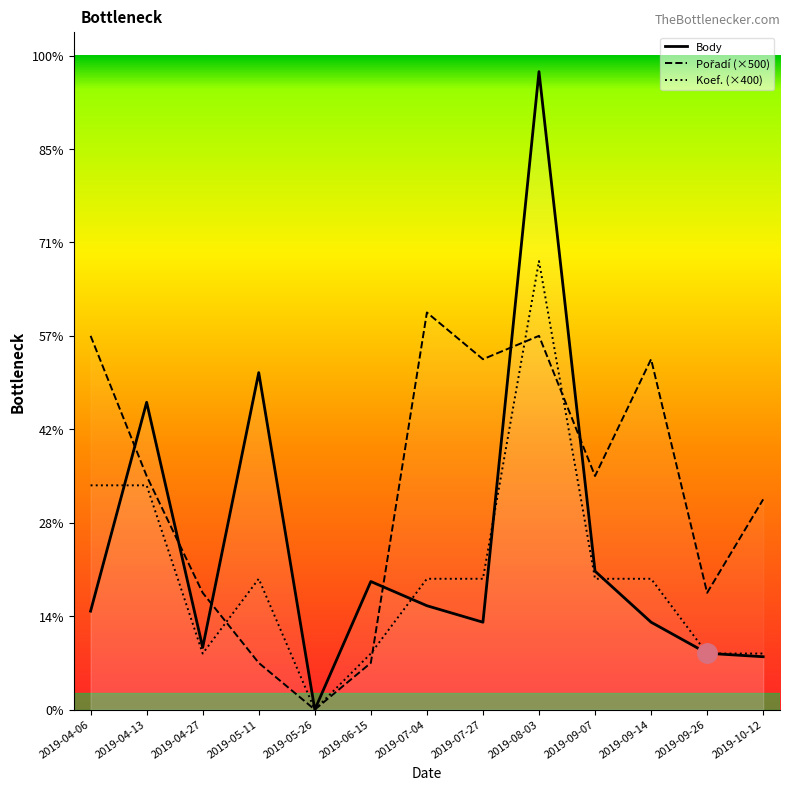

Reading left to right, what are all the values shown in this chart?

Body: 2019-04-06=2108	2019-04-13=6578	2019-04-27=1330	2019-05-11=7213	2019-05-26=0	2019-06-15=2742	2019-07-04=2224	2019-07-27=1871	2019-08-03=13655	2019-09-07=2963	2019-09-14=1871	2019-09-26=1206	2019-10-12=1132
Pořadí (×500): 2019-04-06=8000	2019-04-13=5000	2019-04-27=2500	2019-05-11=1000	2019-05-26=0	2019-06-15=1000	2019-07-04=8500	2019-07-27=7500	2019-08-03=8000	2019-09-07=5000	2019-09-14=7500	2019-09-26=2500	2019-10-12=4500
Koef. (×400): 2019-04-06=4800	2019-04-13=4800	2019-04-27=1200	2019-05-11=2800	2019-05-26=0	2019-06-15=1200	2019-07-04=2800	2019-07-27=2800	2019-08-03=9600	2019-09-07=2800	2019-09-14=2800	2019-09-26=1200	2019-10-12=1200